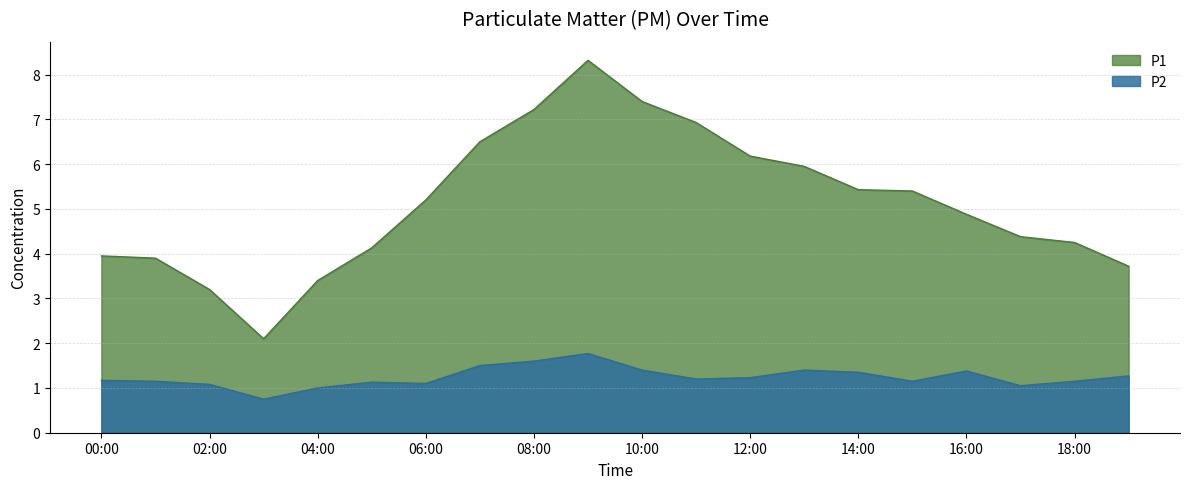

Does the chart have visible grid lines?

Yes